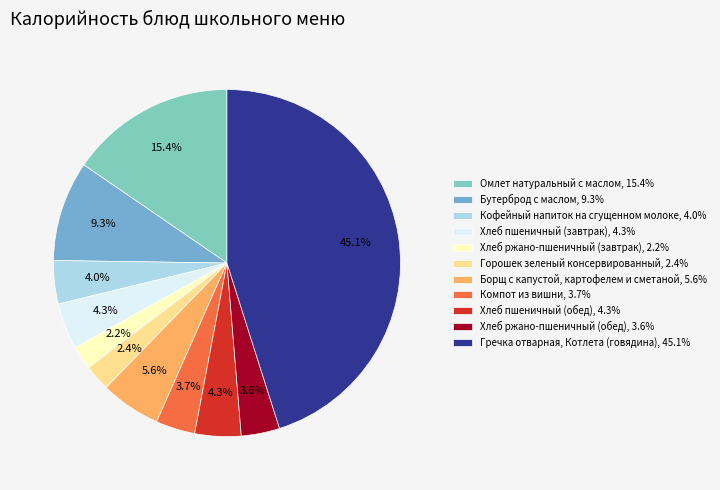

What percentage is NOT represented by Гречка отварная, Котлета (говядина)?

54.9%